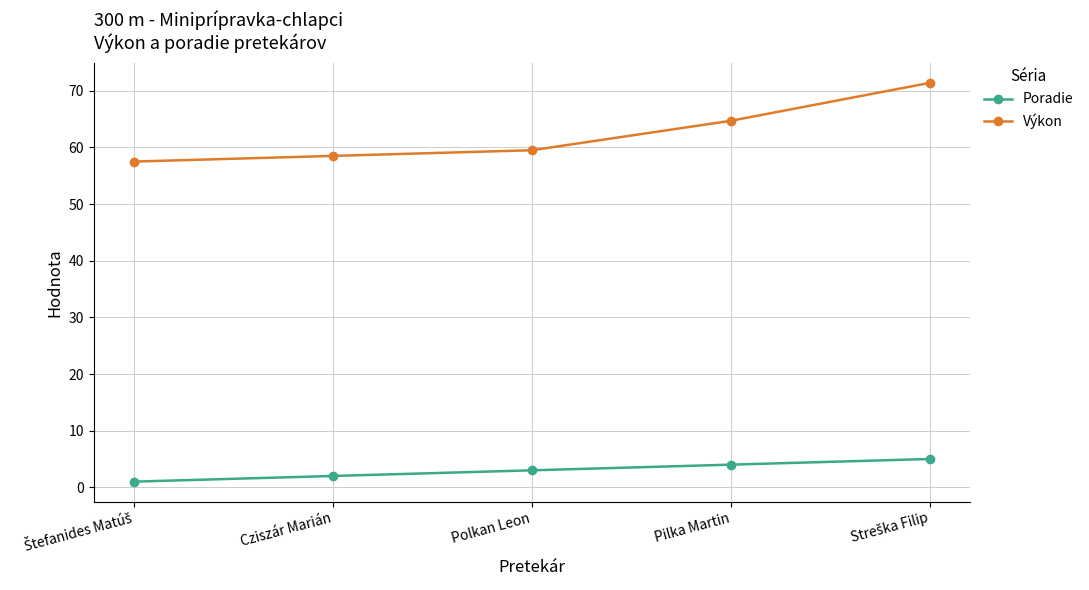

Which series changed the most between Polkan Leon and Pilka Martin?

Výkon